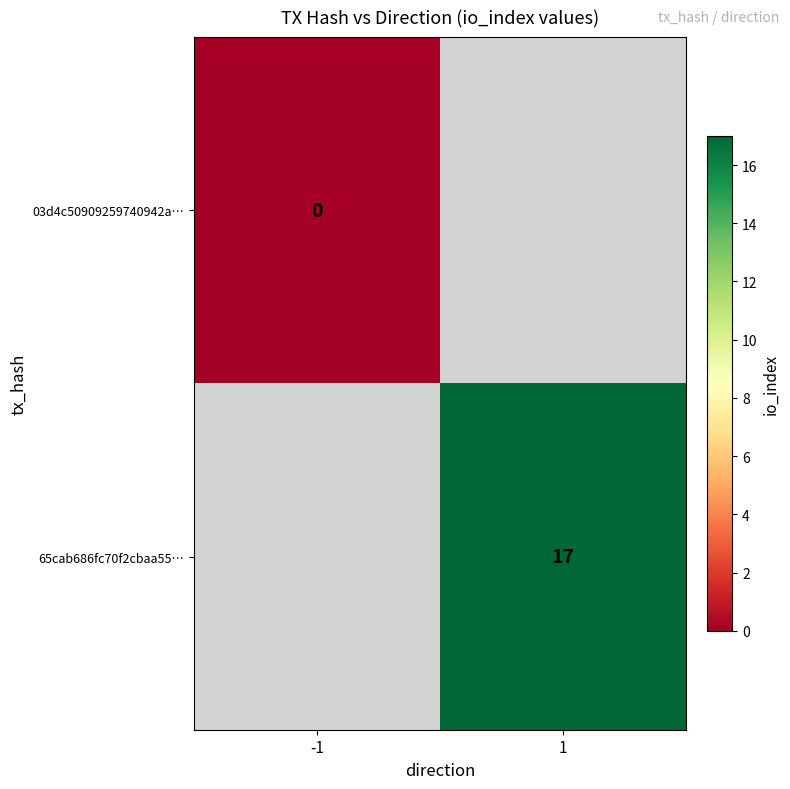

The value of 65cab686fc70f2cbaa55… at 1 is 17. True or false?

True